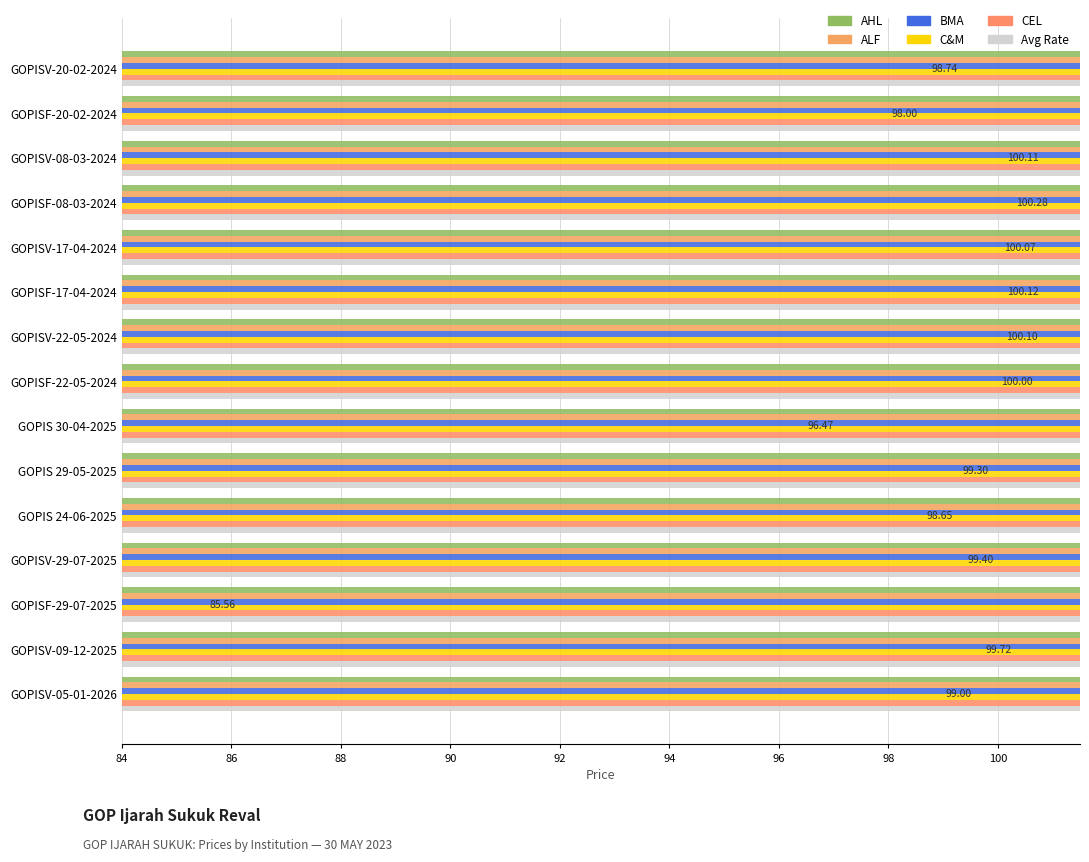

The AHL series shows 38.2 at GOPISF-17-04-2024. True or false?

False